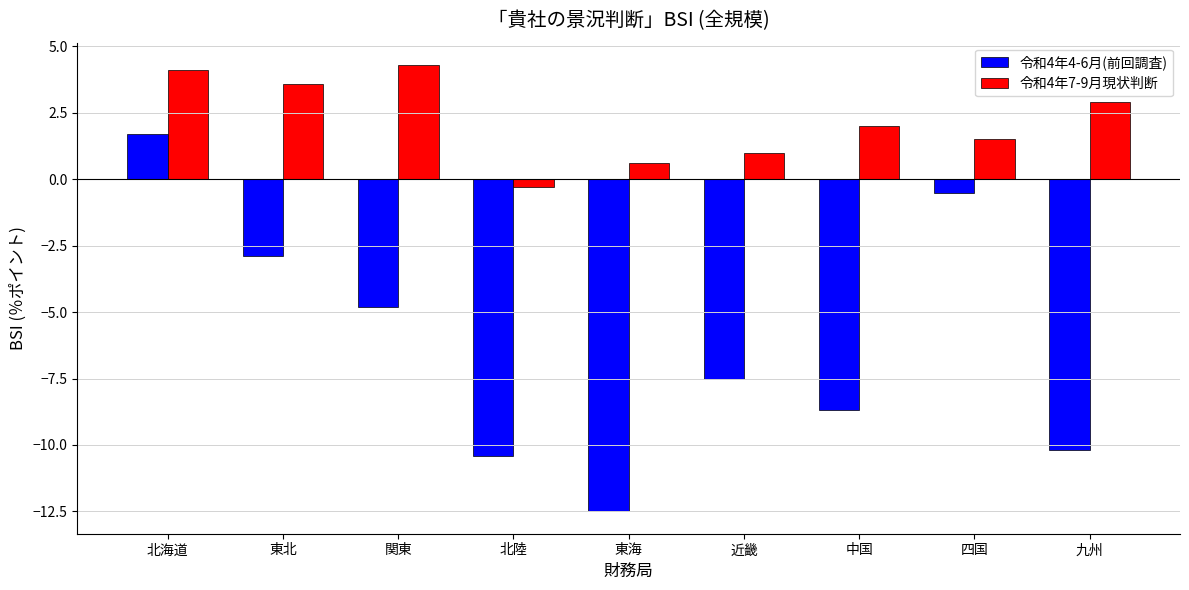

What is the difference between the highest and lowest values at 九州?

13.1